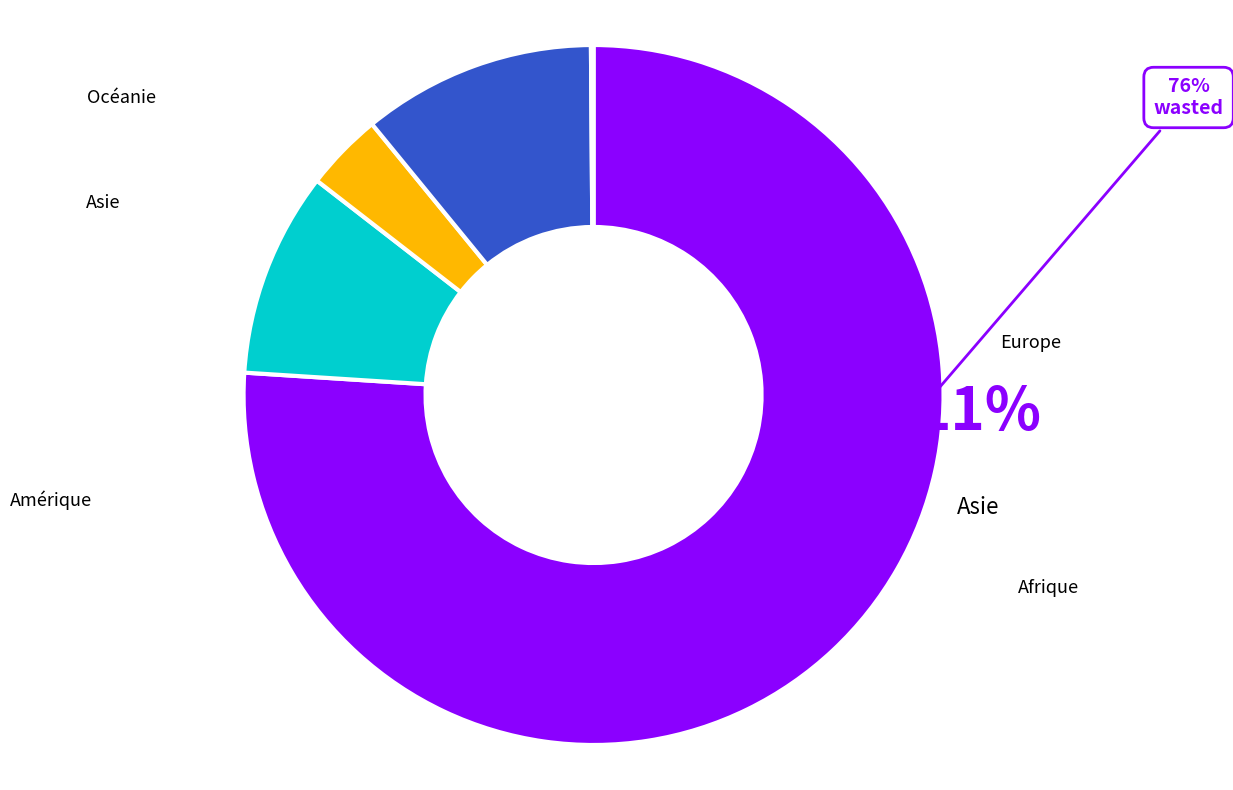

How many segments does this pie chart have?

5